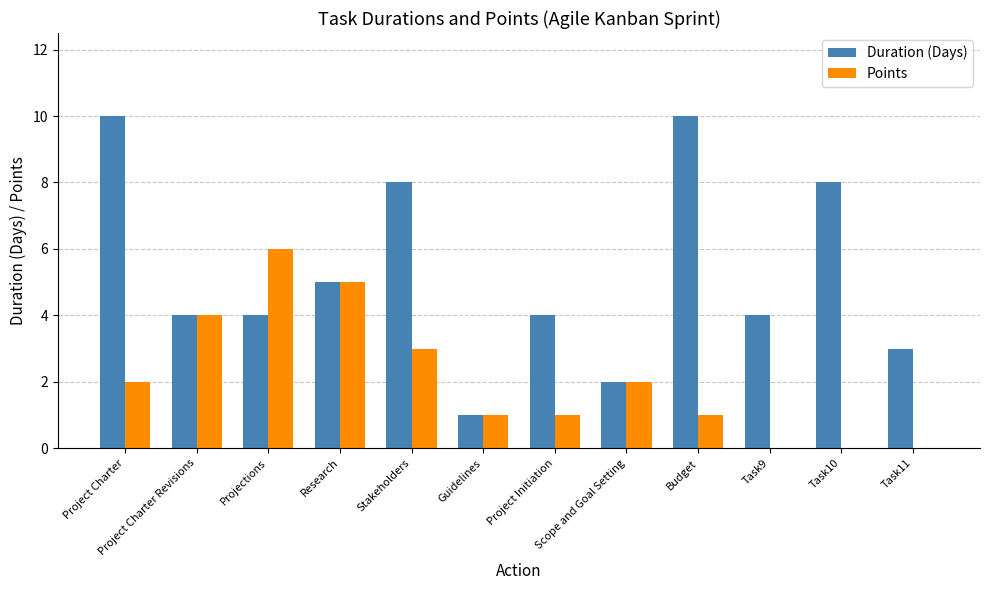

Is it true that Points equals 1 at Budget?

True